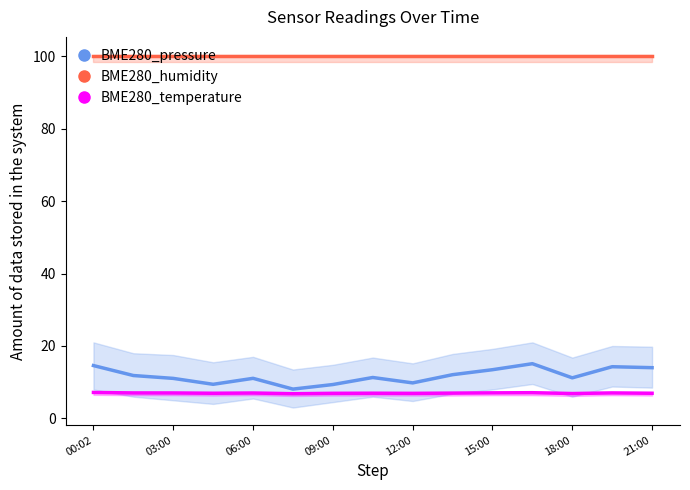

What is the value of the BME280_humidity point at the 15th from the left?

100.0